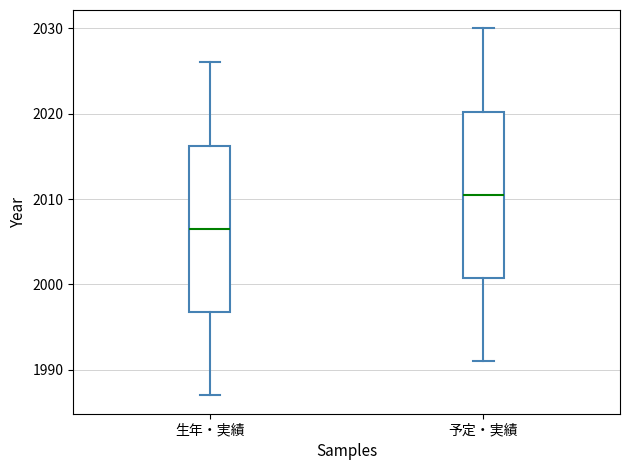

Reading left to right, transcribe this box plot: for each box, give where its median line is, the range the box spans, and where its two whiskers end, as read against the y-axis. The values are not printed on the chart, so give them approximately, as read against the axis.

生年・実績: median 2007, box 1997 to 2016, whiskers 1987 to 2026
予定・実績: median 2011, box 2001 to 2020, whiskers 1991 to 2030